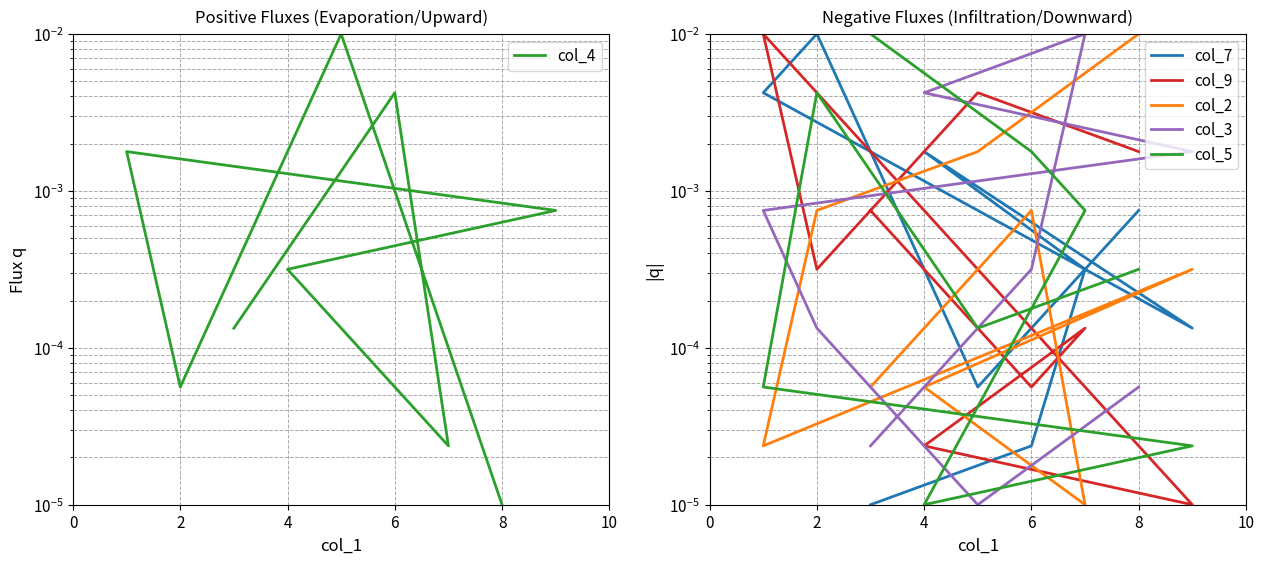

Between 4 and 6, which is larger?

6